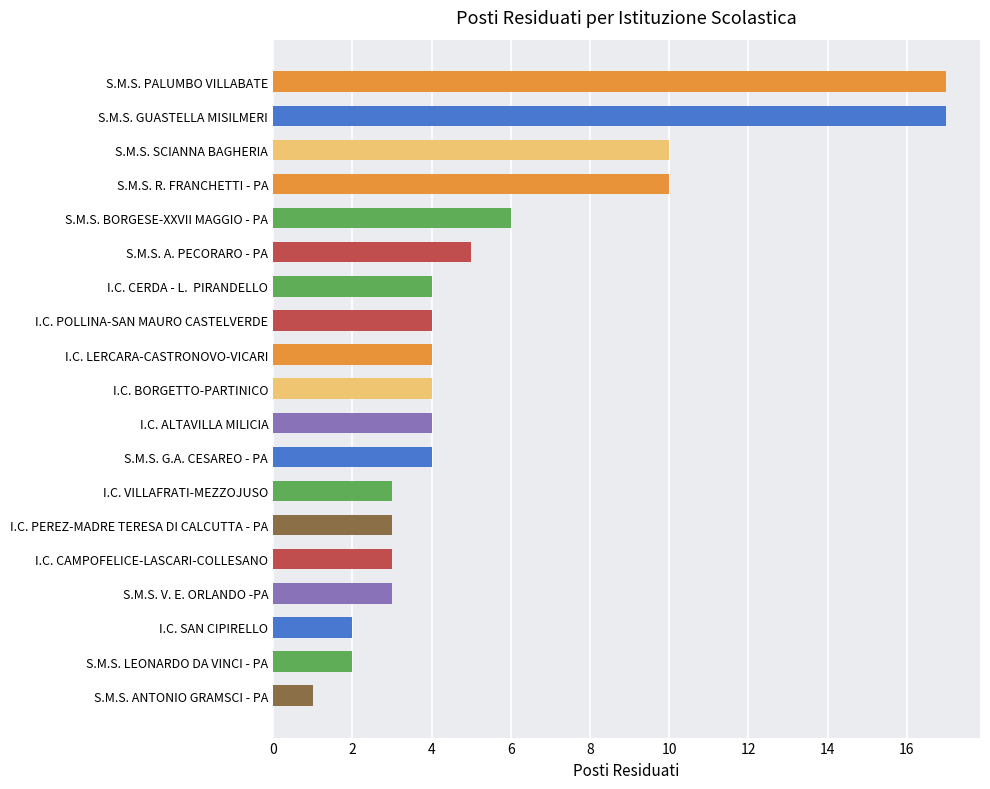

What is the ratio of the value at I.C. SAN CIPIRELLO to the value at I.C. VILLAFRATI-MEZZOJUSO?

0.7